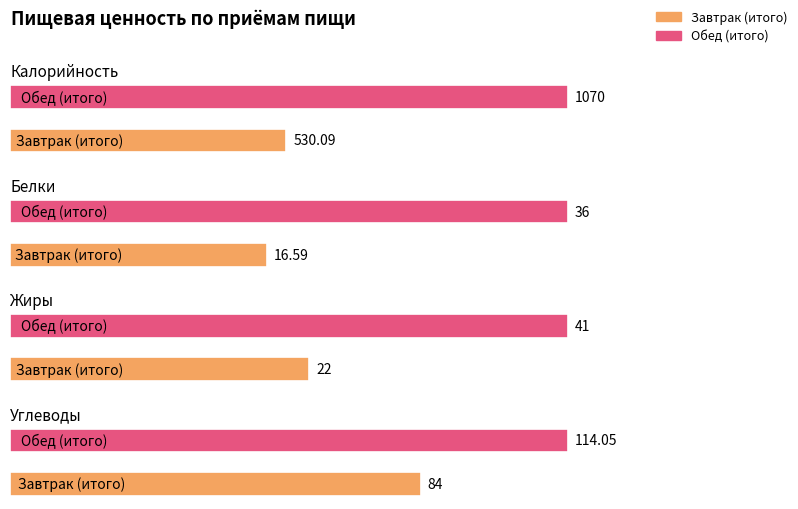

Rank the categories by Жиры value from highest to lowest.

Обед (итого), Завтрак (итого)